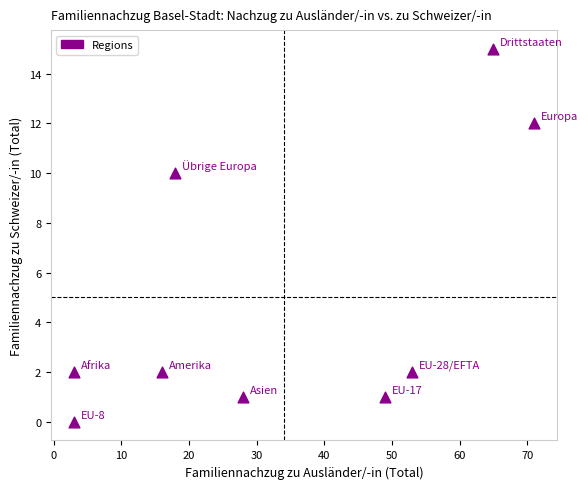

What Y value in the scatter plot is closest to 7?

10